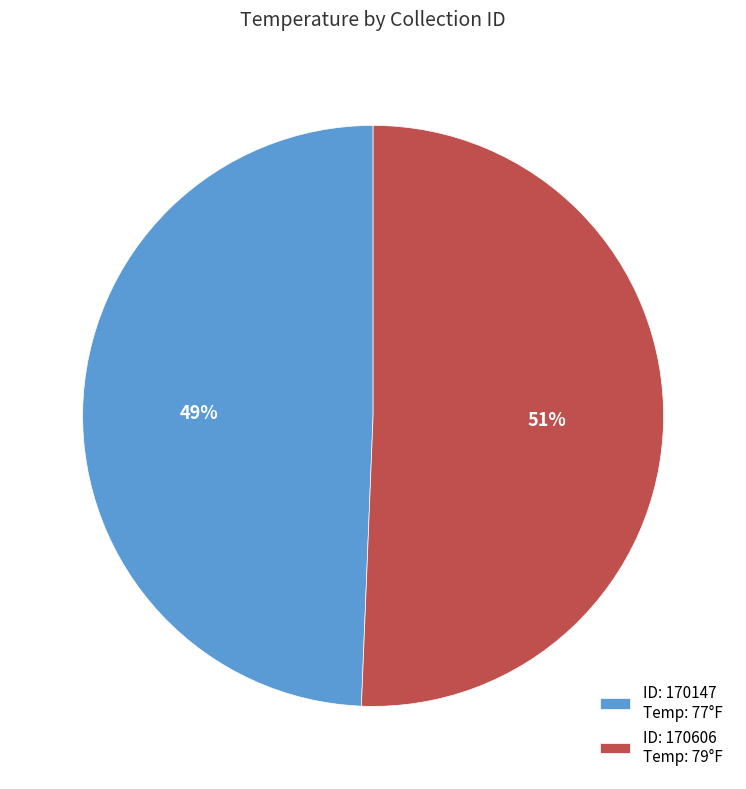

What is the largest slice in the pie chart?

ID: 170606 Temp: 79°F